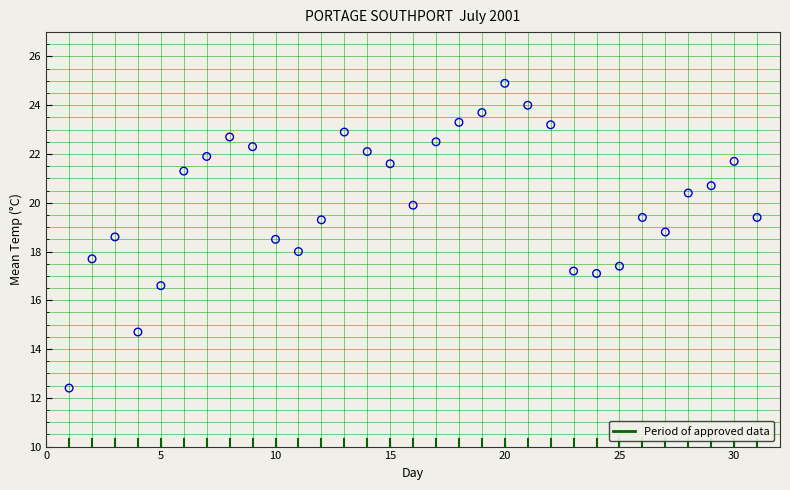

What is the range of Y values (max minus min)?

12.5